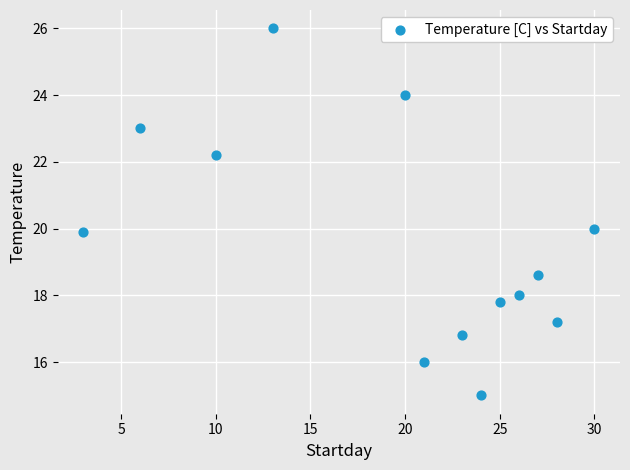

What is the range of X values (max minus min)?

27.0